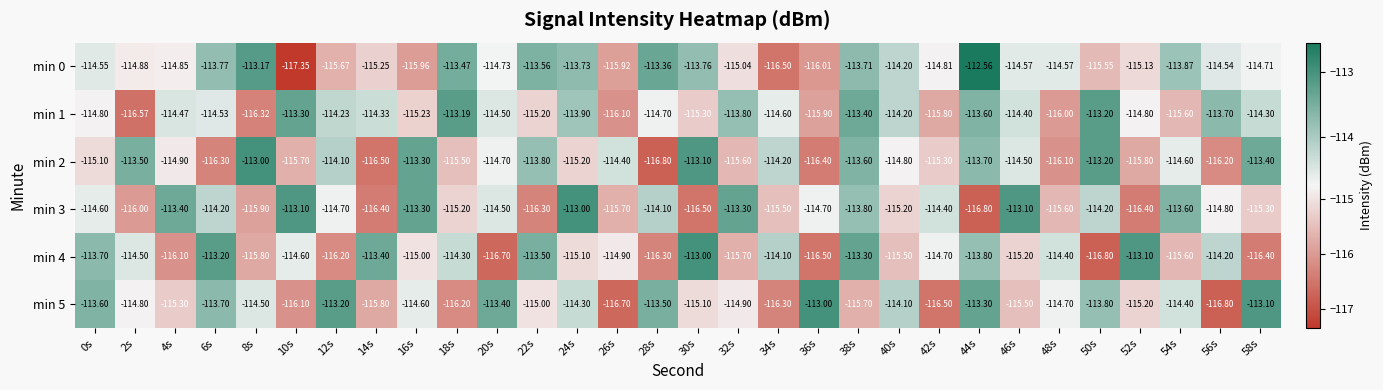

Reading left to right, list all the values displayed in this chart.

min 0: 0s=-114.5	2s=-114.9	4s=-114.8	6s=-113.8	8s=-113.2	10s=-117.3	12s=-115.7	14s=-115.2	16s=-116.0	18s=-113.5	20s=-114.7	22s=-113.6	24s=-113.7	26s=-115.9	28s=-113.4	30s=-113.8	32s=-115.0	34s=-116.5	36s=-116.0	38s=-113.7	40s=-114.2	42s=-114.8	44s=-112.6	46s=-114.6	48s=-114.6	50s=-115.5	52s=-115.1	54s=-113.9	56s=-114.5	58s=-114.7
min 1: 0s=-114.8	2s=-116.6	4s=-114.5	6s=-114.5	8s=-116.3	10s=-113.3	12s=-114.2	14s=-114.3	16s=-115.2	18s=-113.2	20s=-114.5	22s=-115.2	24s=-113.9	26s=-116.1	28s=-114.7	30s=-115.3	32s=-113.8	34s=-114.6	36s=-115.9	38s=-113.4	40s=-114.2	42s=-115.8	44s=-113.6	46s=-114.4	48s=-116.0	50s=-113.2	52s=-114.8	54s=-115.6	56s=-113.7	58s=-114.3
min 2: 0s=-115.1	2s=-113.5	4s=-114.9	6s=-116.3	8s=-113.0	10s=-115.7	12s=-114.1	14s=-116.5	16s=-113.3	18s=-115.5	20s=-114.7	22s=-113.8	24s=-115.2	26s=-114.4	28s=-116.8	30s=-113.1	32s=-115.6	34s=-114.2	36s=-116.4	38s=-113.6	40s=-114.8	42s=-115.3	44s=-113.7	46s=-114.5	48s=-116.1	50s=-113.2	52s=-115.8	54s=-114.6	56s=-116.2	58s=-113.4
min 3: 0s=-114.6	2s=-116.0	4s=-113.4	6s=-114.2	8s=-115.9	10s=-113.1	12s=-114.7	14s=-116.4	16s=-113.3	18s=-115.2	20s=-114.5	22s=-116.3	24s=-113.0	26s=-115.7	28s=-114.1	30s=-116.5	32s=-113.3	34s=-115.5	36s=-114.7	38s=-113.8	40s=-115.2	42s=-114.4	44s=-116.8	46s=-113.1	48s=-115.6	50s=-114.2	52s=-116.4	54s=-113.6	56s=-114.8	58s=-115.3
min 4: 0s=-113.7	2s=-114.5	4s=-116.1	6s=-113.2	8s=-115.8	10s=-114.6	12s=-116.2	14s=-113.4	16s=-115.0	18s=-114.3	20s=-116.7	22s=-113.5	24s=-115.1	26s=-114.9	28s=-116.3	30s=-113.0	32s=-115.7	34s=-114.1	36s=-116.5	38s=-113.3	40s=-115.5	42s=-114.7	44s=-113.8	46s=-115.2	48s=-114.4	50s=-116.8	52s=-113.1	54s=-115.6	56s=-114.2	58s=-116.4
min 5: 0s=-113.6	2s=-114.8	4s=-115.3	6s=-113.7	8s=-114.5	10s=-116.1	12s=-113.2	14s=-115.8	16s=-114.6	18s=-116.2	20s=-113.4	22s=-115.0	24s=-114.3	26s=-116.7	28s=-113.5	30s=-115.1	32s=-114.9	34s=-116.3	36s=-113.0	38s=-115.7	40s=-114.1	42s=-116.5	44s=-113.3	46s=-115.5	48s=-114.7	50s=-113.8	52s=-115.2	54s=-114.4	56s=-116.8	58s=-113.1